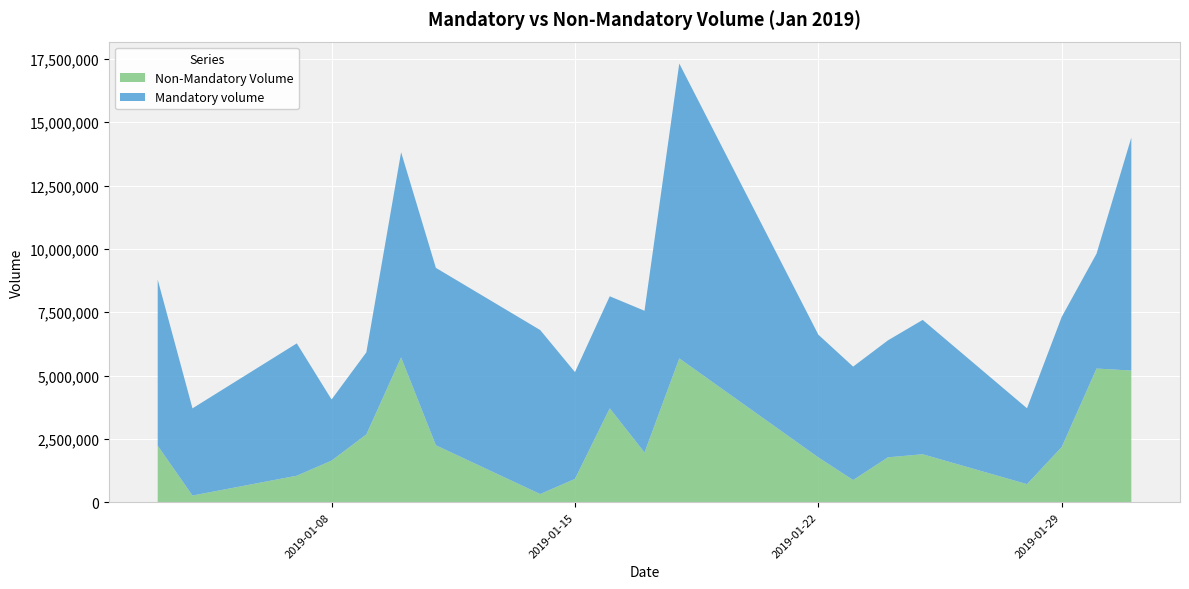

Reading left to right, extract all data points from this chart.

Mandatory volume: 2019-01-03=6554892	2019-01-04=3442325	2019-01-07=5224200	2019-01-08=2413575	2019-01-09=3239500	2019-01-10=8098759	2019-01-11=7003597	2019-01-14=6474825	2019-01-15=4216090	2019-01-16=4422900	2019-01-17=5596004	2019-01-18=11639816	2019-01-22=4844737	2019-01-23=4478627	2019-01-24=4617204	2019-01-25=5303614	2019-01-28=2994948	2019-01-29=5138503	2019-01-30=4535650	2019-01-31=9199248
Non-Mandatory Volume: 2019-01-03=2230400	2019-01-04=261500	2019-01-07=1044950	2019-01-08=1640500	2019-01-09=2674999	2019-01-10=5716566	2019-01-11=2246900	2019-01-14=320500	2019-01-15=918900	2019-01-16=3705400	2019-01-17=1961000	2019-01-18=5676950	2019-01-22=1766790	2019-01-23=873170	2019-01-24=1770500	2019-01-25=1891800	2019-01-28=711900	2019-01-29=2181000	2019-01-30=5275800	2019-01-31=5195490